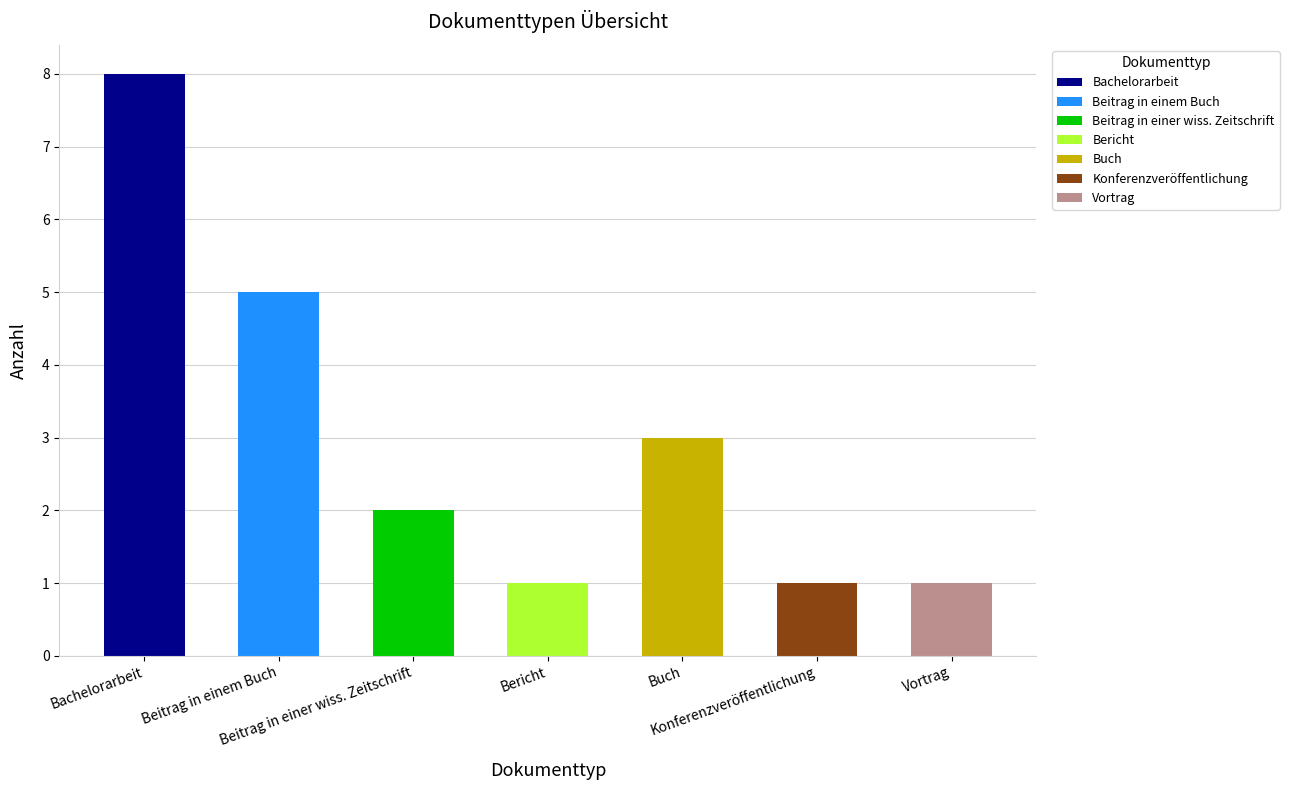

Between Bericht and Bachelorarbeit, which is larger?

Bachelorarbeit